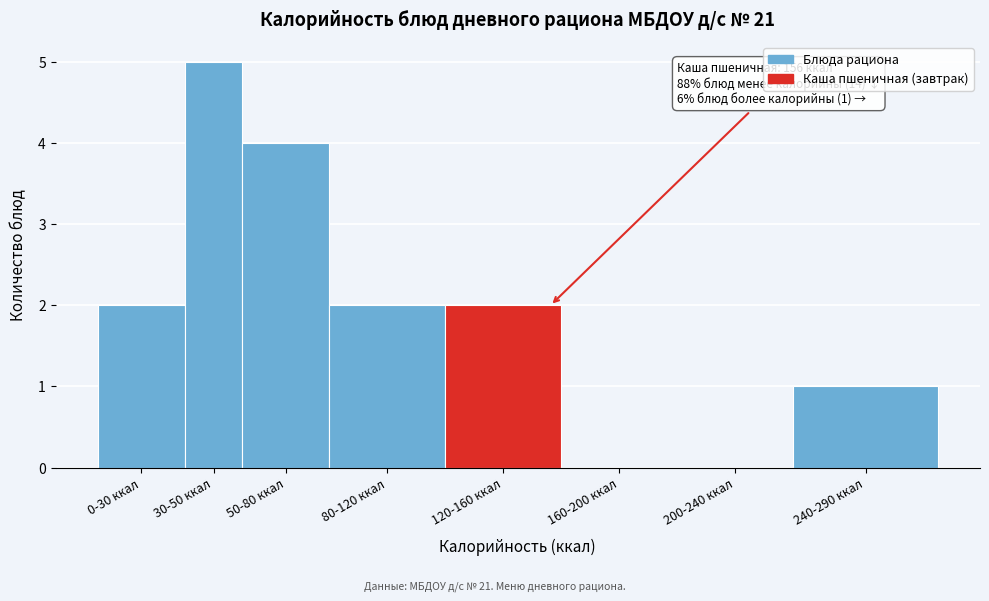

Reading left to right, list all the values displayed in this chart.

0-30 ккал=2	30-50 ккал=5	50-80 ккал=4	80-120 ккал=2	120-160 ккал=2	160-200 ккал=0	200-240 ккал=0	240-290 ккал=1